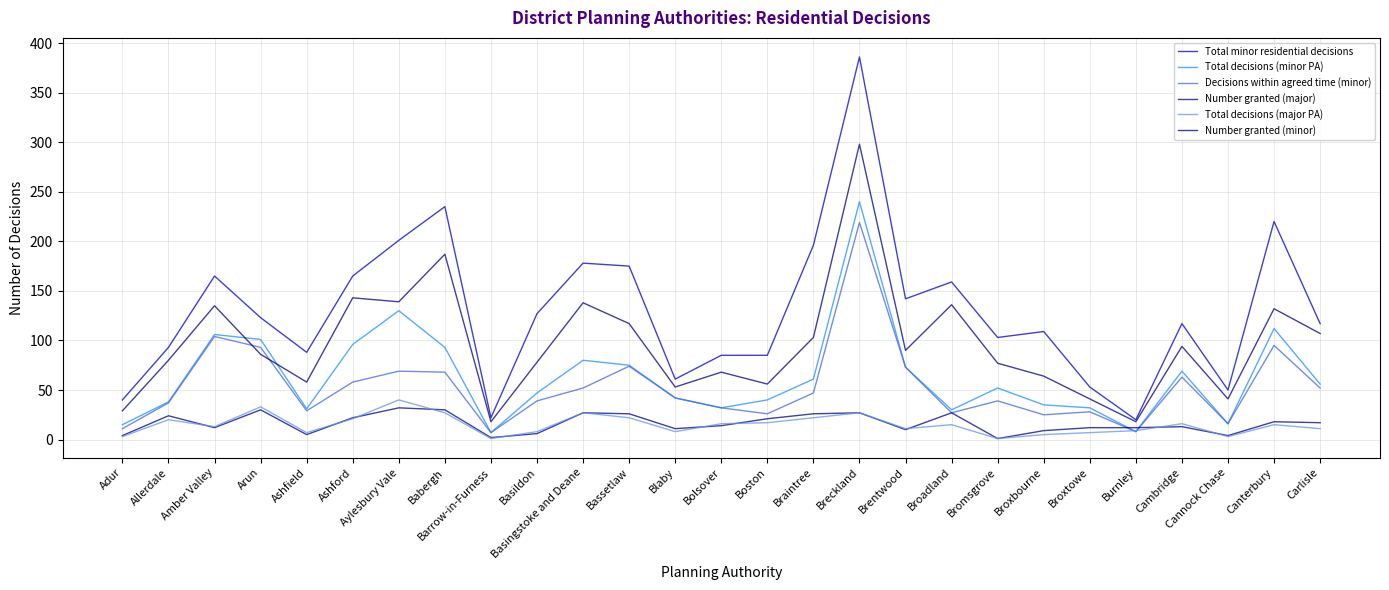

At which category is the sum across all series the highest?

Breckland